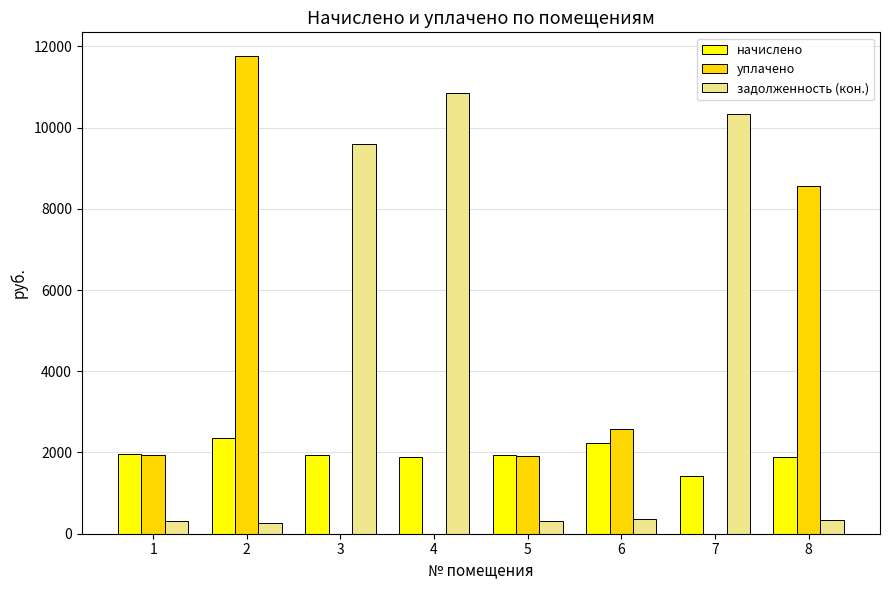

How many groups of bars are there?

8